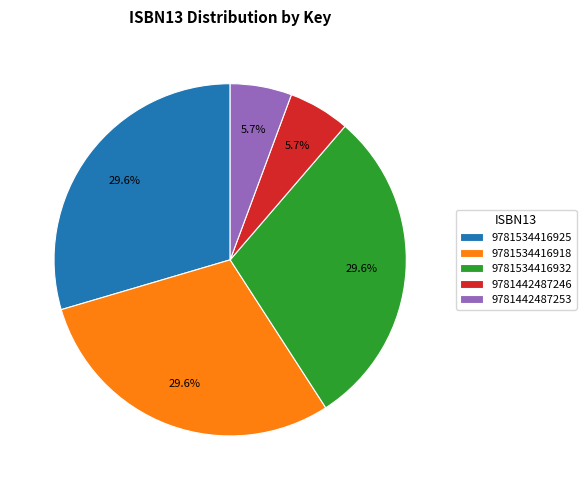

To the nearest percent, what is the difference between the largest and smallest slice percentages?

24%